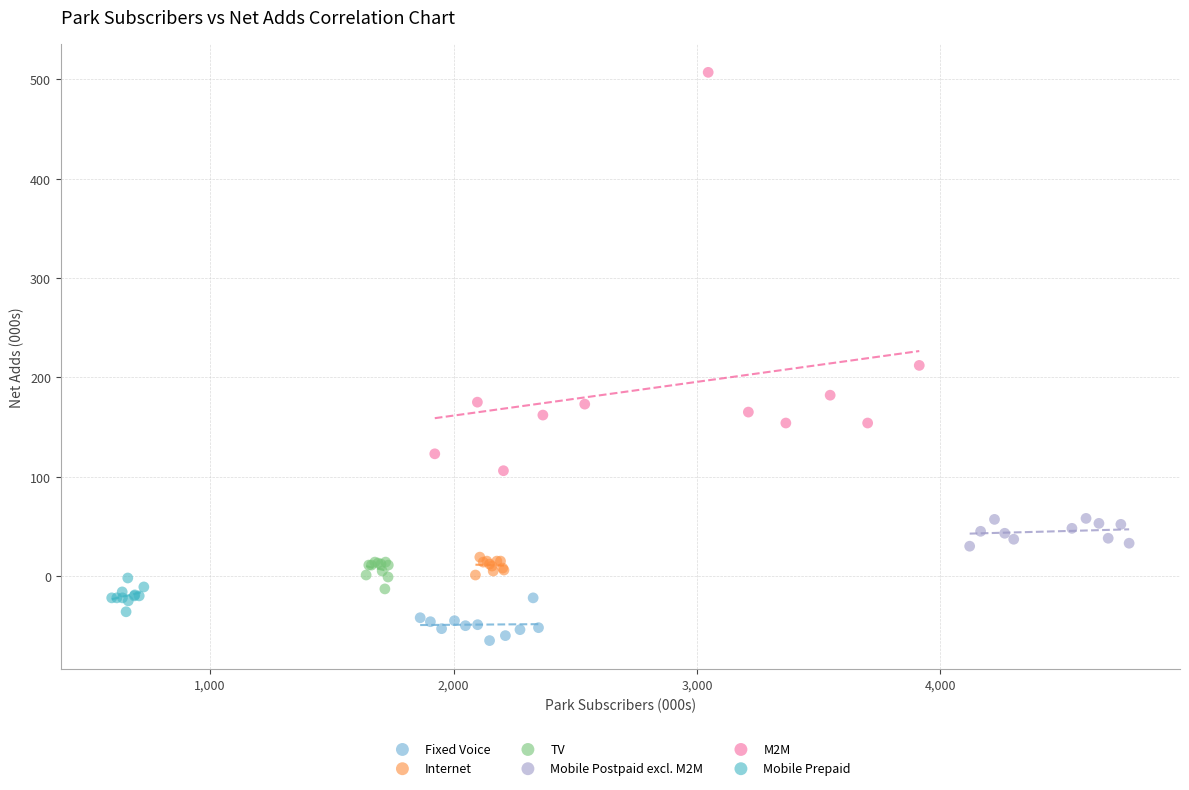

Which series contains the lowest Y value?

Fixed Voice